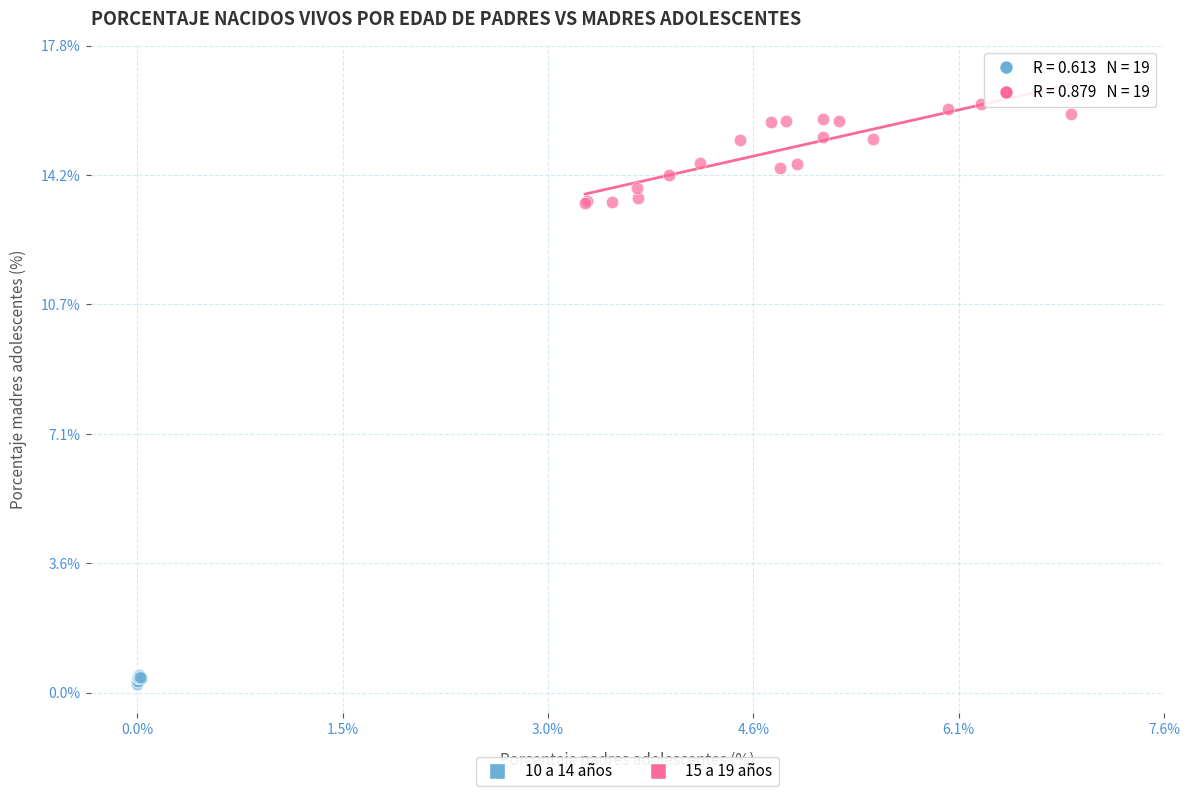

What are all the series names shown in the legend?

10 a 14 años, 15 a 19 años